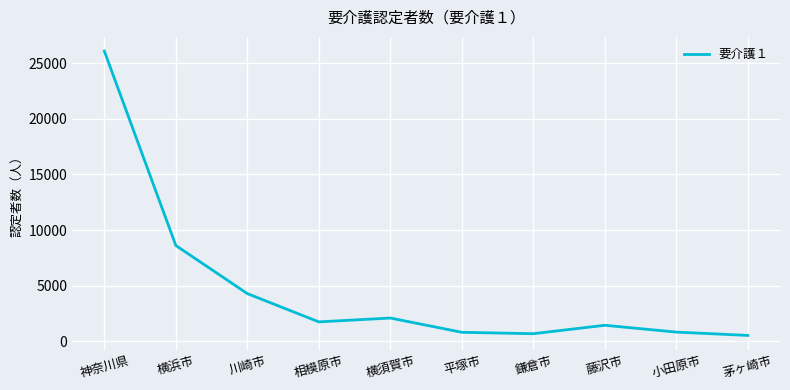

Which label corresponds to the largest value in the chart?

神奈川県